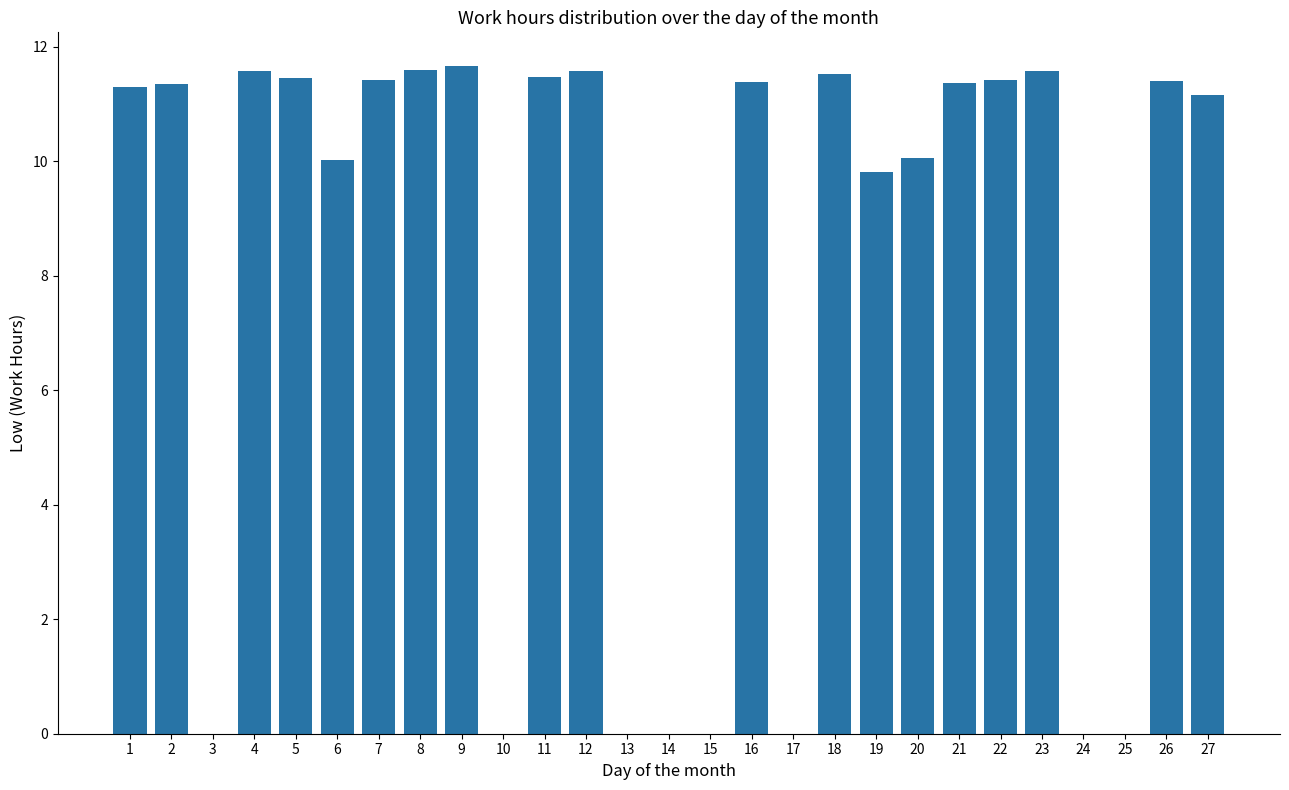

What is the maximum value shown in the chart?

11.7